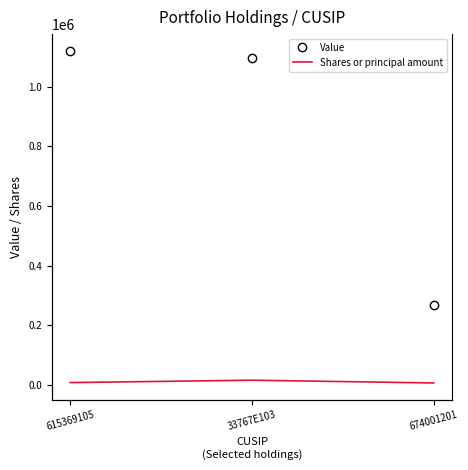

How many lines are shown in the chart?

2